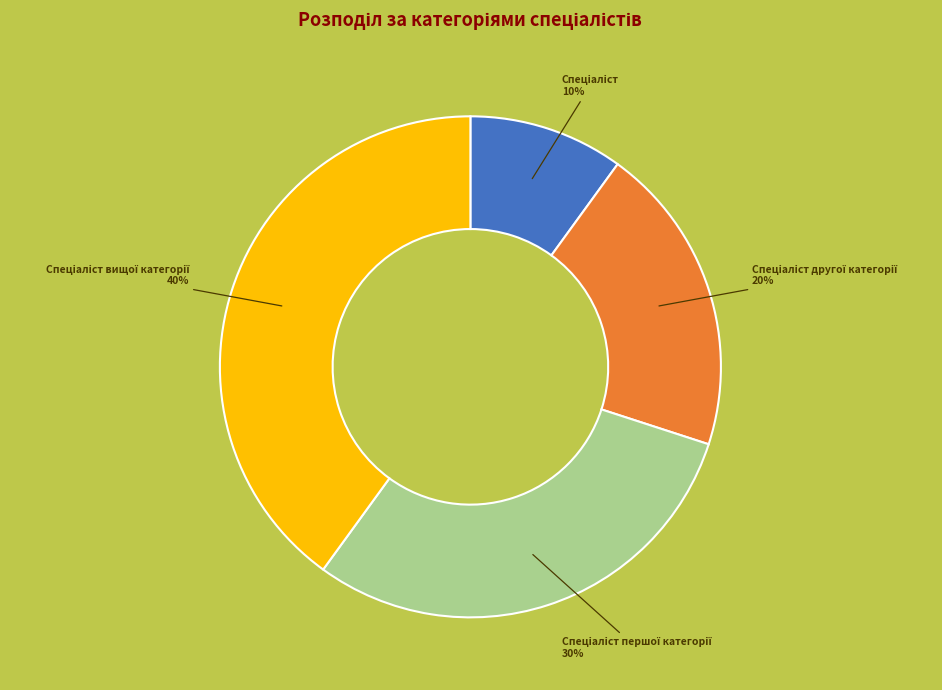

Is there a majority slice in this chart?

No